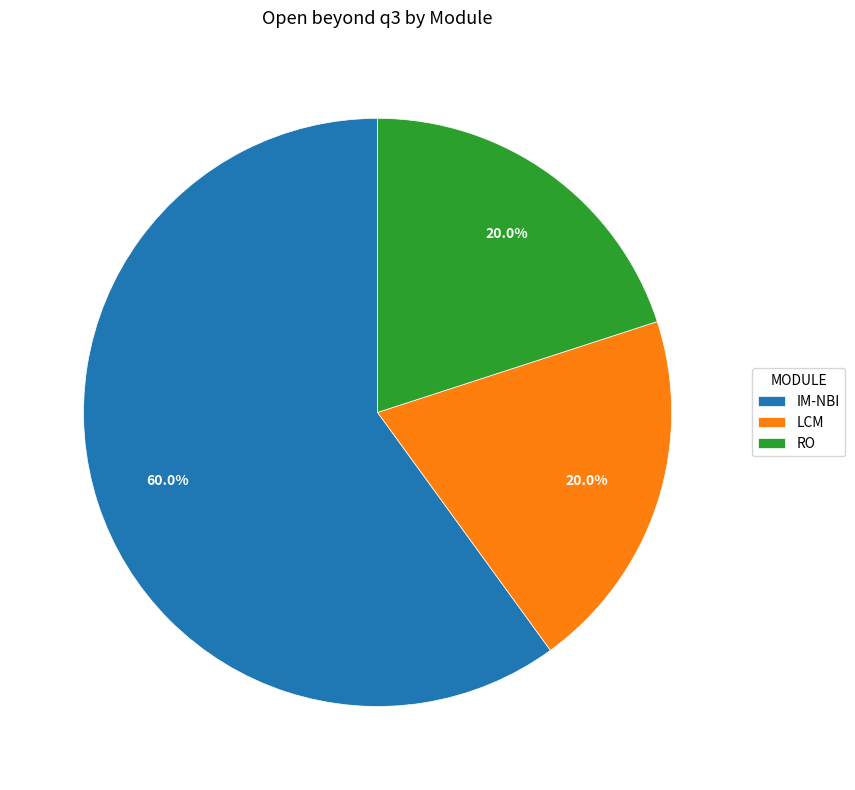

Which category accounts for the majority?

IM-NBI